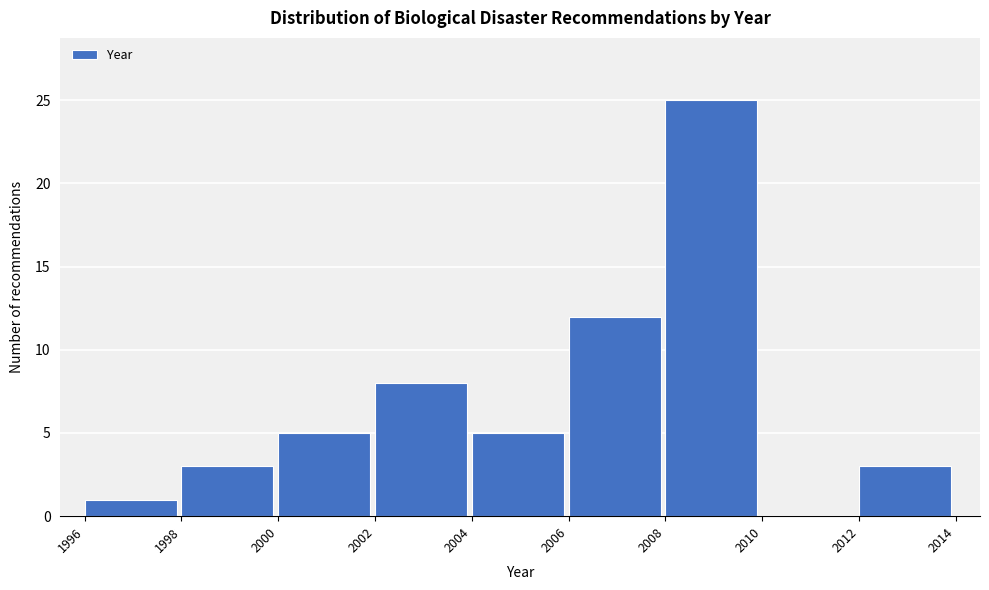

What is the height of the bar covering 2002 to 2004 on the x-axis? The values are not printed on the chart, so give them approximately, as read against the axis.

8